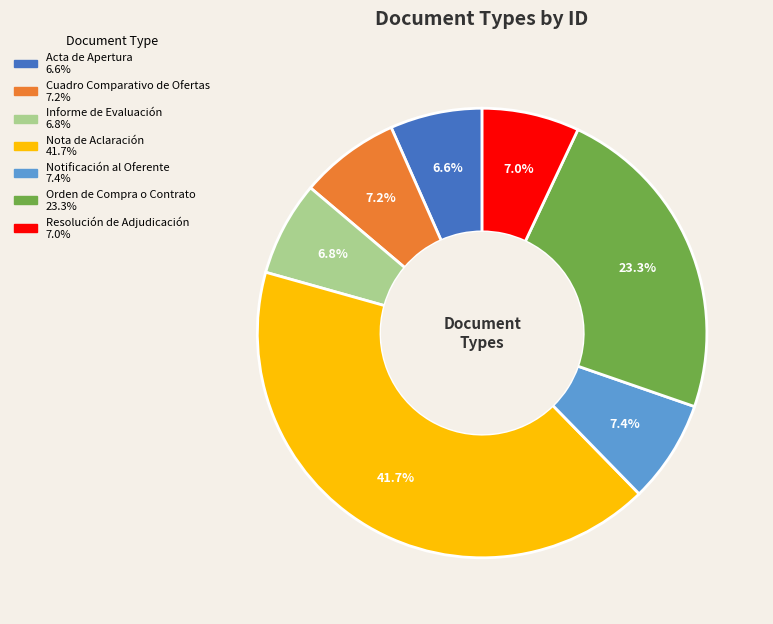

Does any single category account for the majority?

No